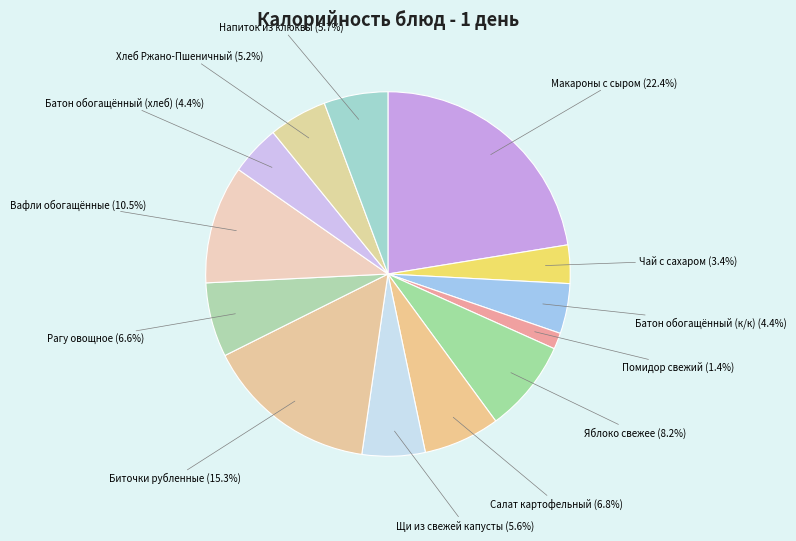

Does Рагу овощное account for over 50% of the chart?

No